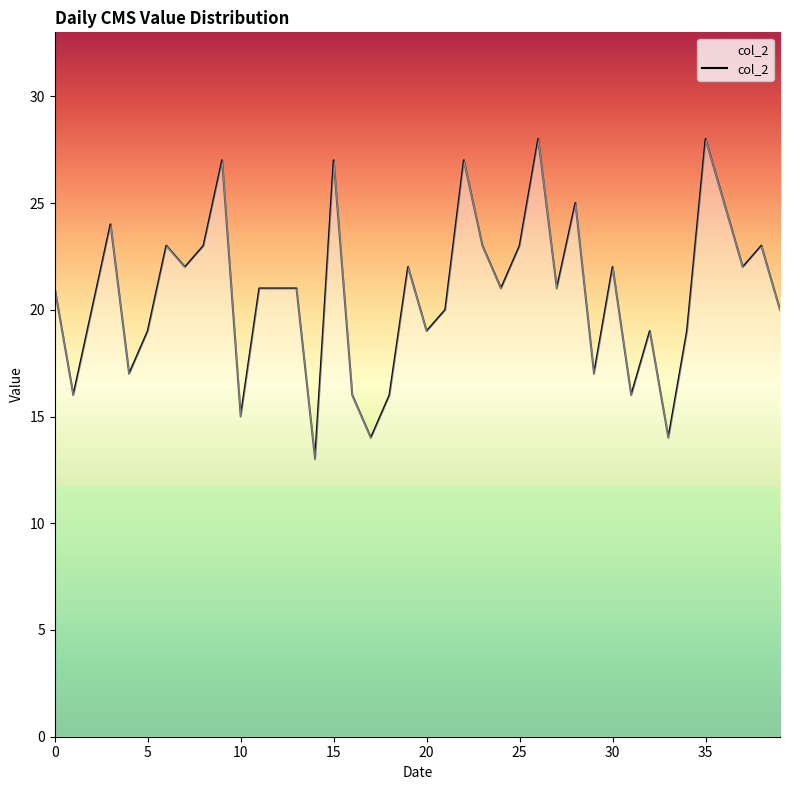

How many lines are shown in the chart?

1